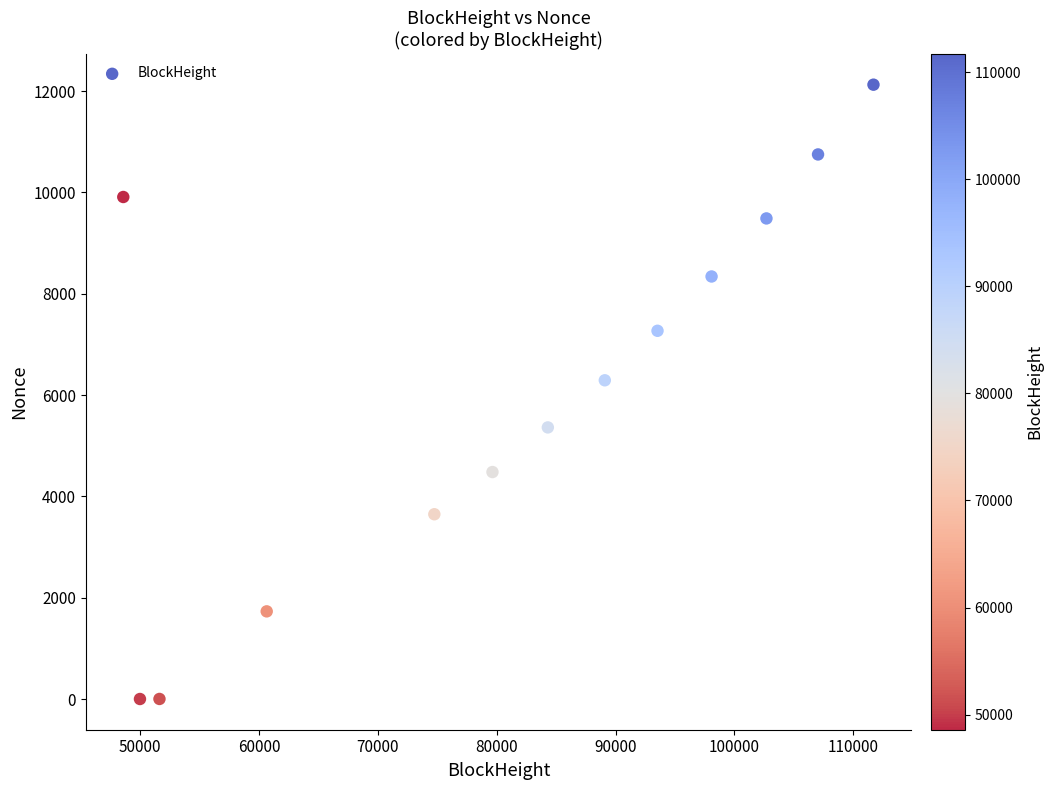

What is the range of X values (max minus min)?

63118